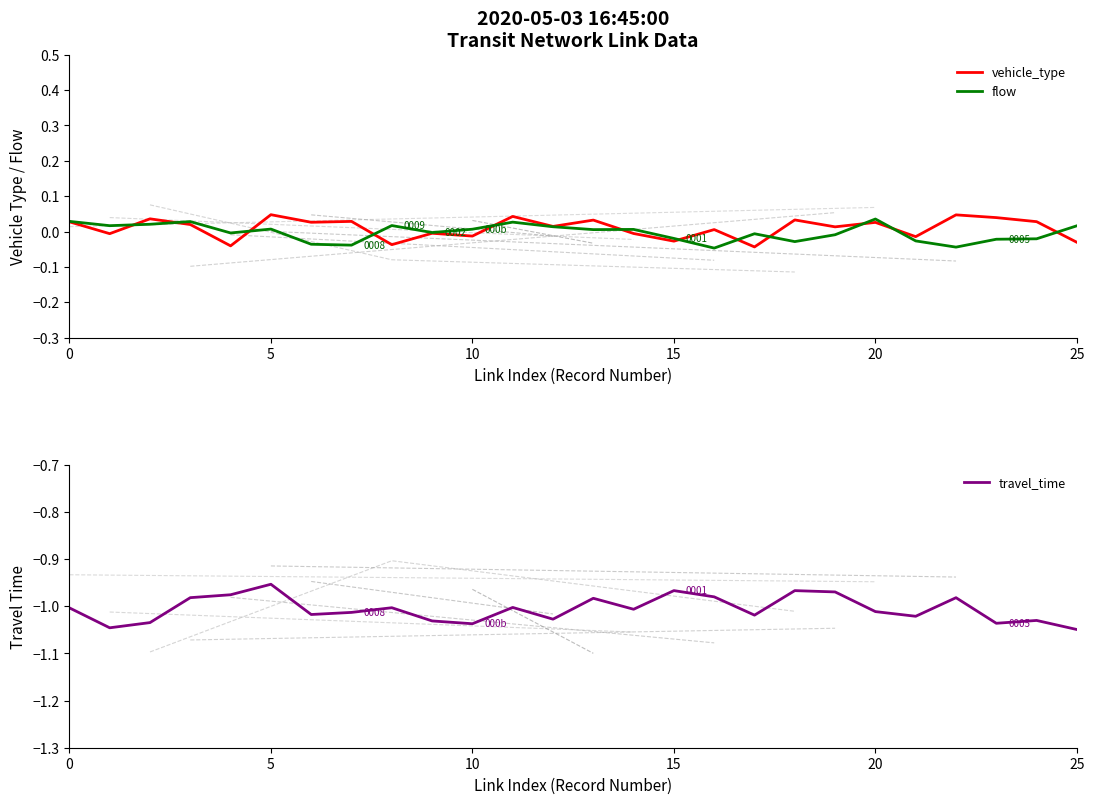

Which category has the highest value in the travel_time series?

5